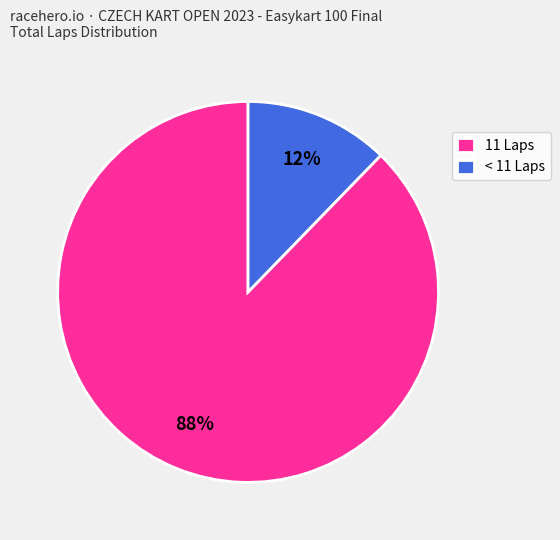

Is there a majority slice in this chart?

Yes